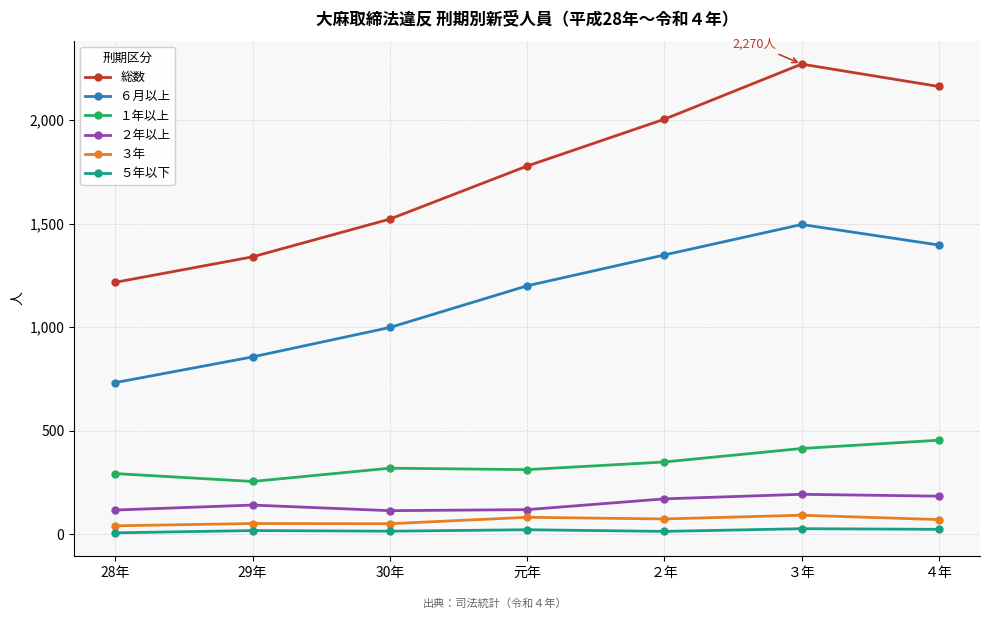

Where is the first local maximum for ６月以上?

３年